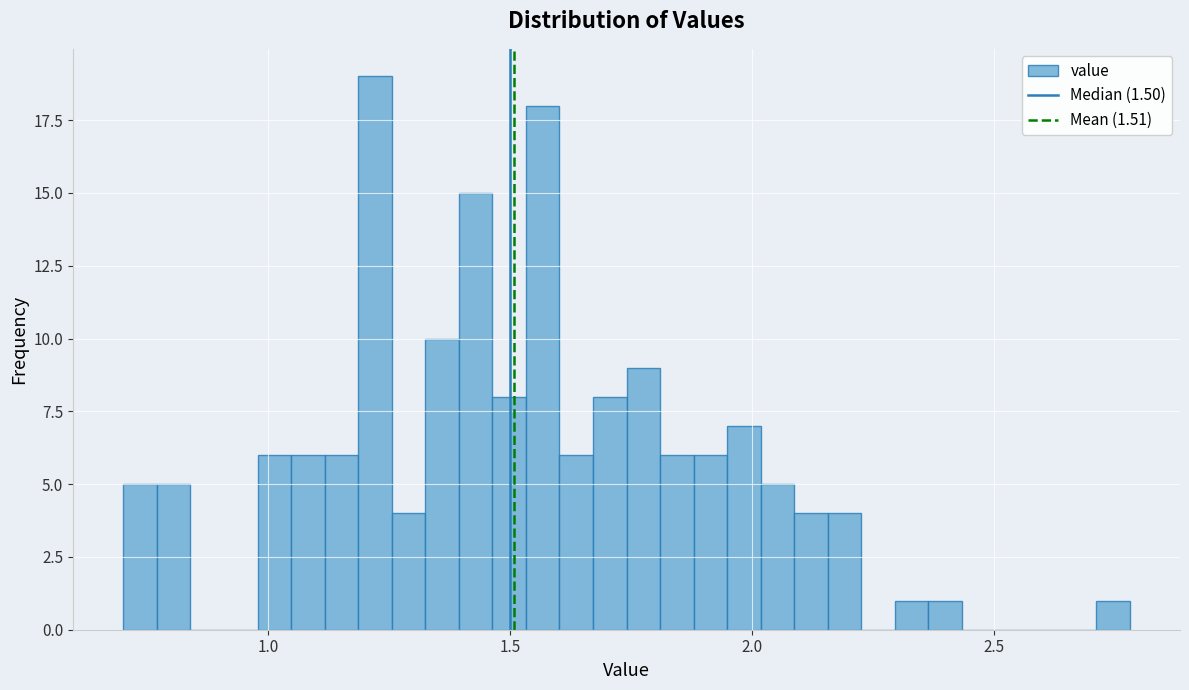

Read against the x-axis, roughly where is the centre of the tallest bar?

1.20